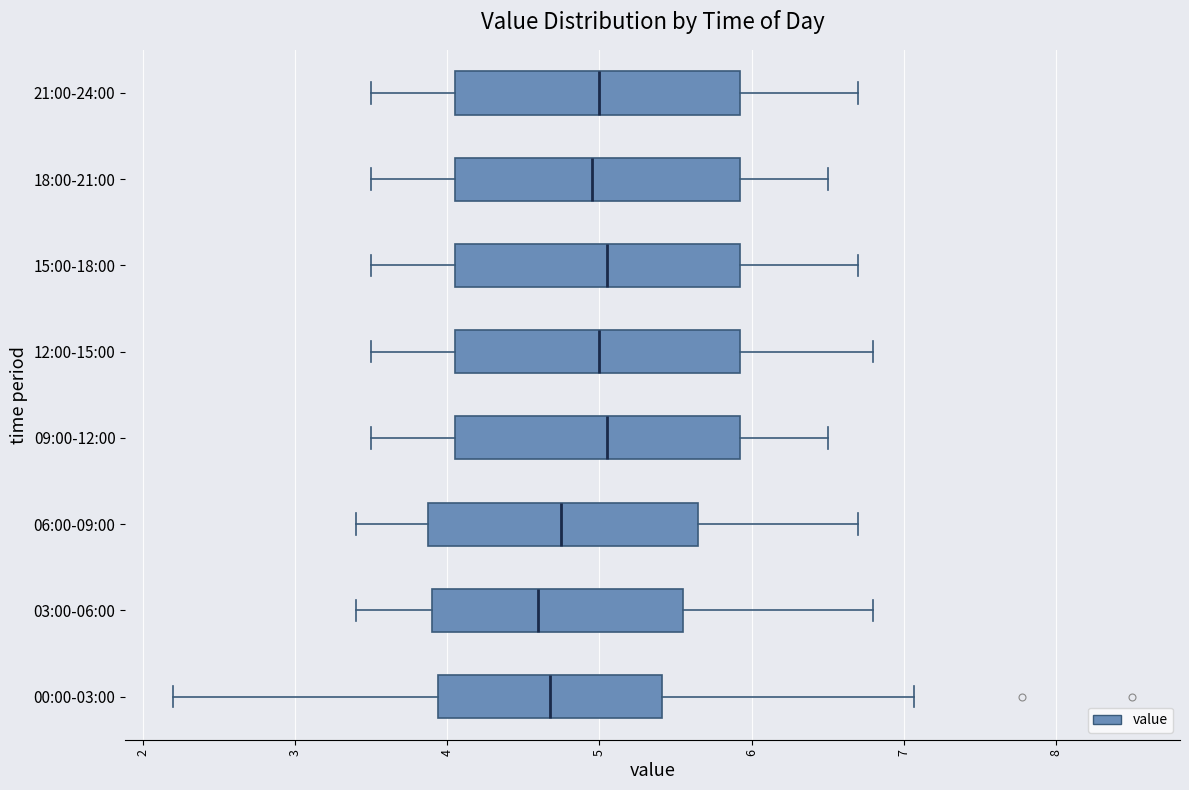

Reading bottom to top, transcribe this box plot: for each box, give where its median line is, the range the box spans, and where its two whiskers end, as read against the x-axis. The values are not printed on the chart, so give them approximately, as read against the axis.

00:00-03:00: median 4.7, box 3.9 to 5.4, whiskers 2.2 to 7.1
03:00-06:00: median 4.6, box 3.9 to 5.6, whiskers 3.4 to 6.8
06:00-09:00: median 4.8, box 3.9 to 5.7, whiskers 3.4 to 6.7
09:00-12:00: median 5.1, box 4.1 to 5.9, whiskers 3.5 to 6.5
12:00-15:00: median 5.0, box 4.1 to 5.9, whiskers 3.5 to 6.8
15:00-18:00: median 5.1, box 4.1 to 5.9, whiskers 3.5 to 6.7
18:00-21:00: median 5.0, box 4.1 to 5.9, whiskers 3.5 to 6.5
21:00-24:00: median 5.0, box 4.1 to 5.9, whiskers 3.5 to 6.7